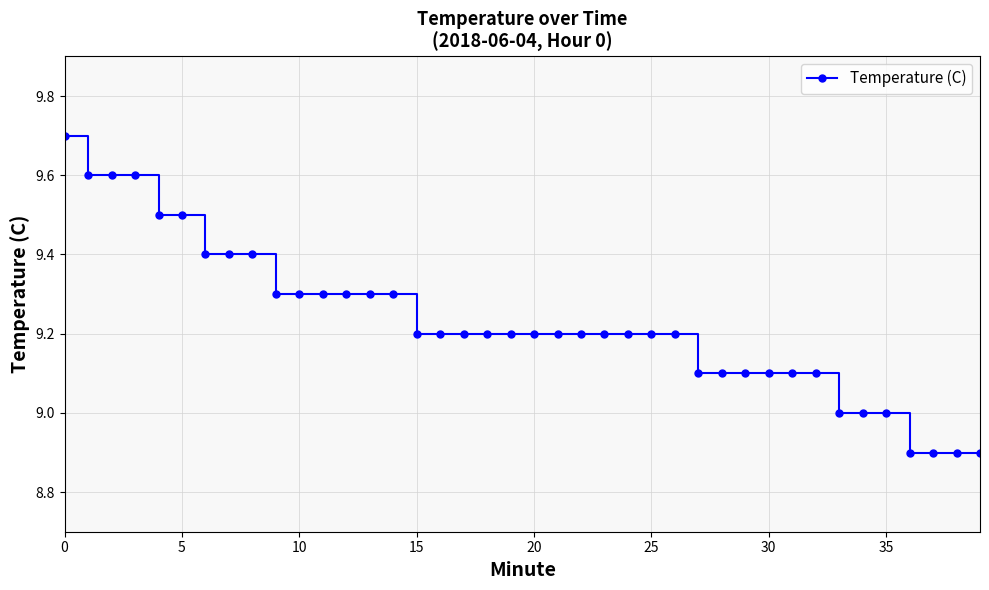

What is the average value?

9.2